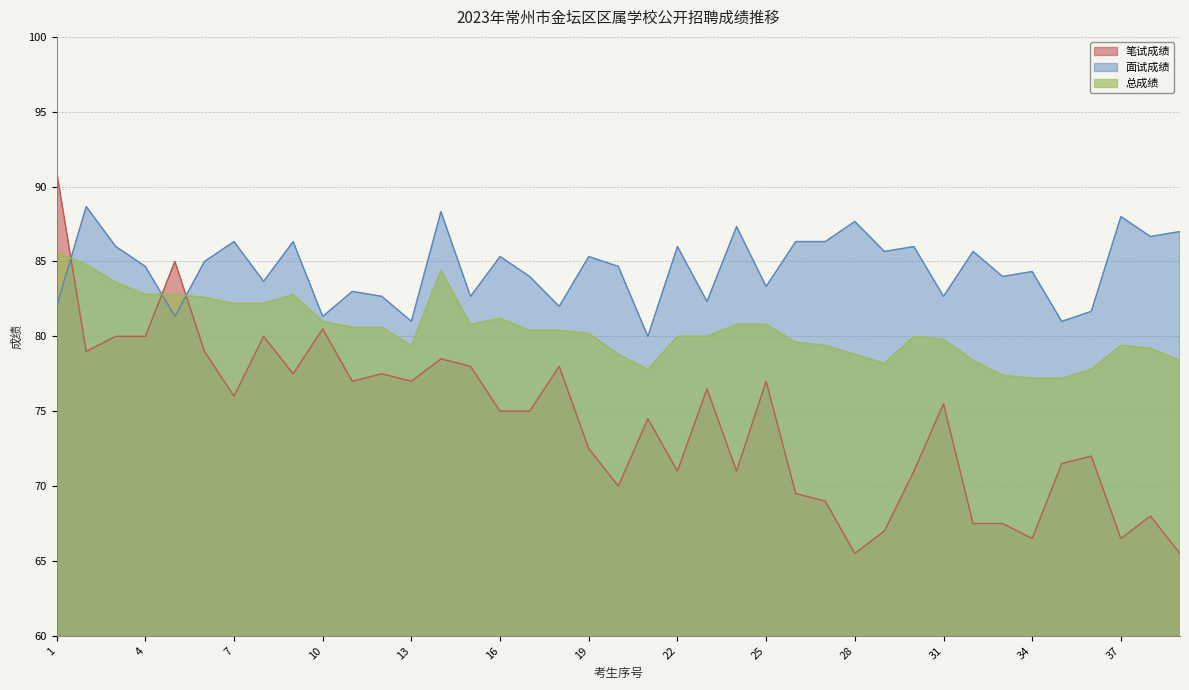

Is the value of 总成绩 at 3 greater than the value of 面试成绩 at 28?

No